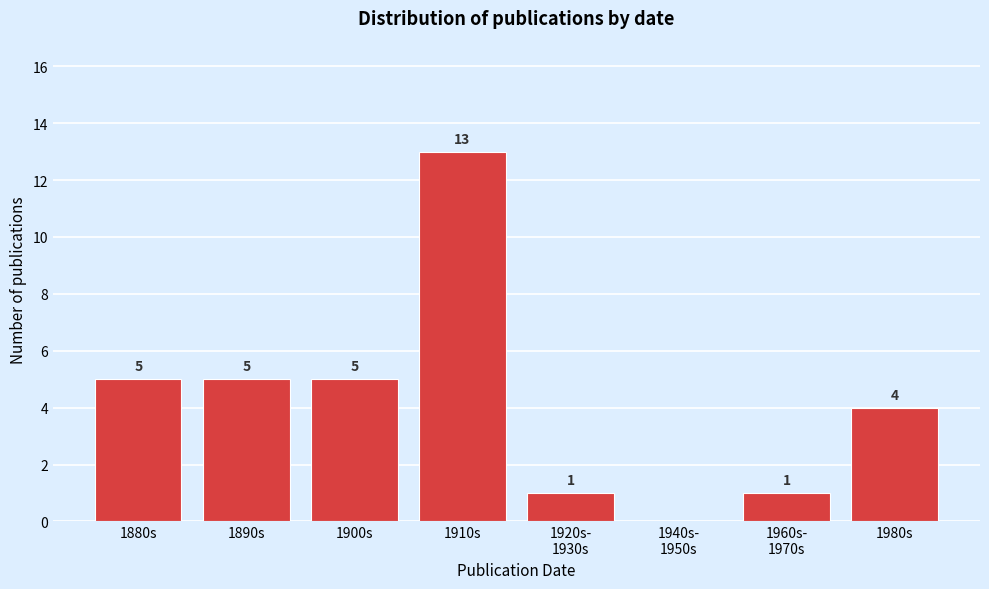

The value at 1980s is 4. True or false?

True